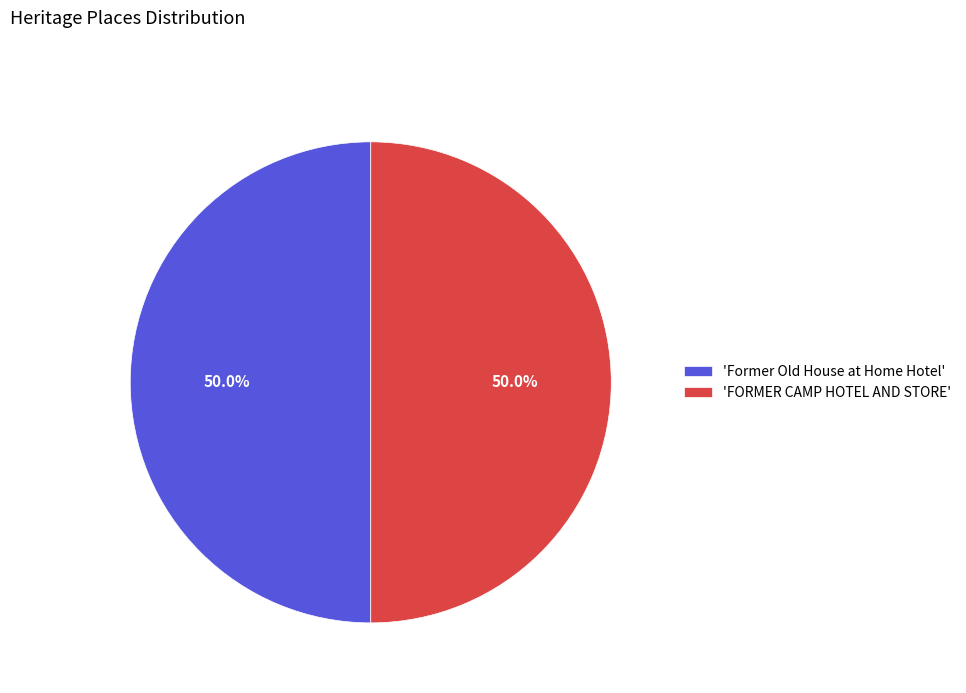

How many segments does this pie chart have?

2